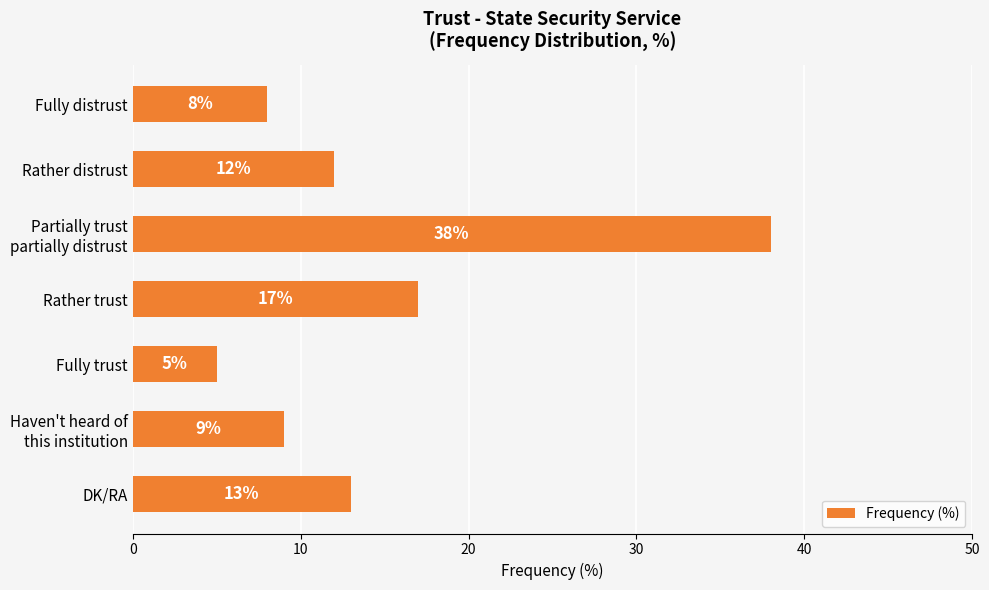

What is the label of the 3rd bar from the bottom?

Fully trust